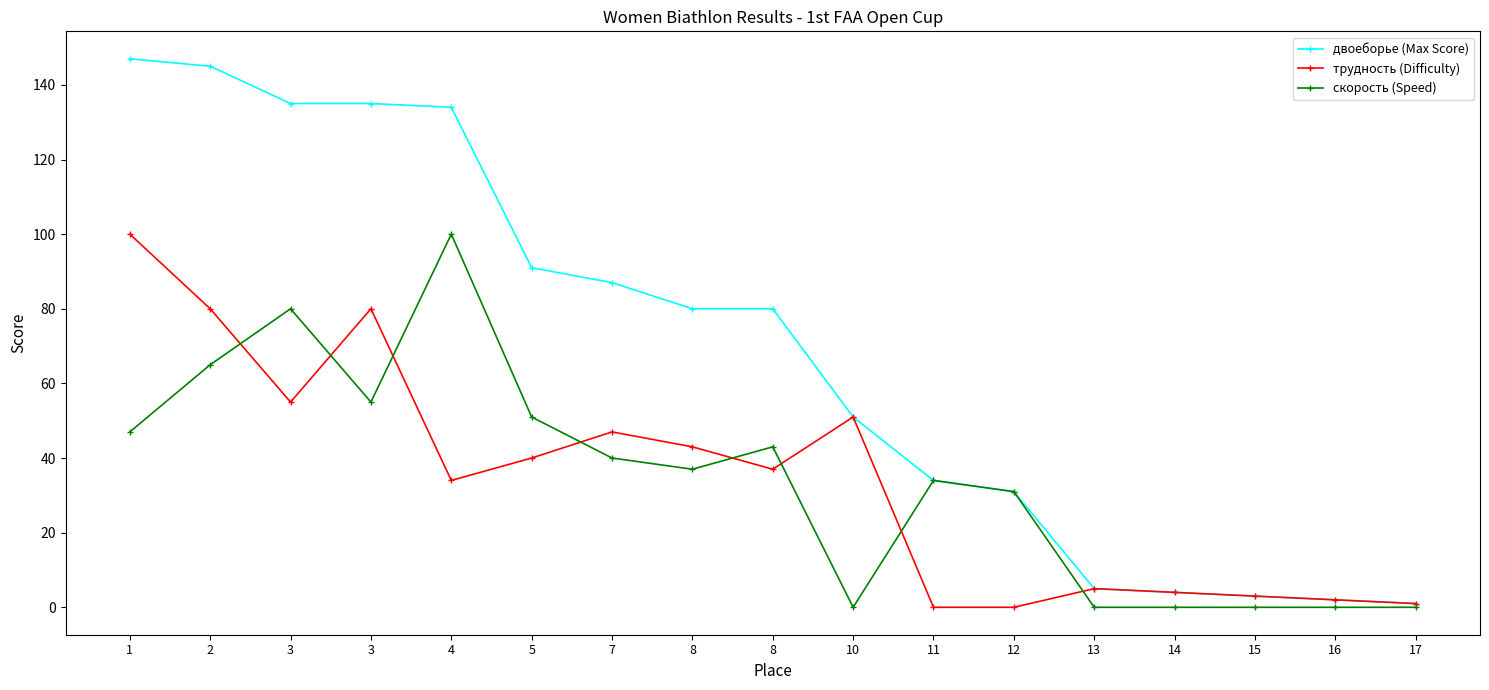

List the series in order of their peak value, lowest first.

трудность (Difficulty), скорость (Speed), двоеборье (Max Score)